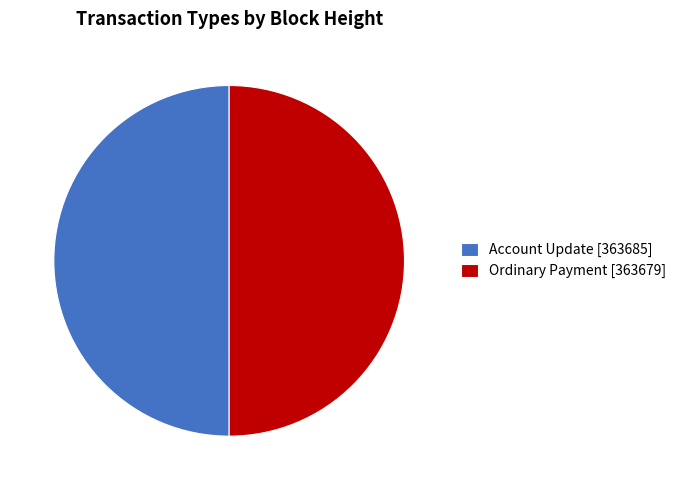

Approximately how many times larger is the value at Ordinary Payment [363679] compared to Account Update [363685]?

1.0